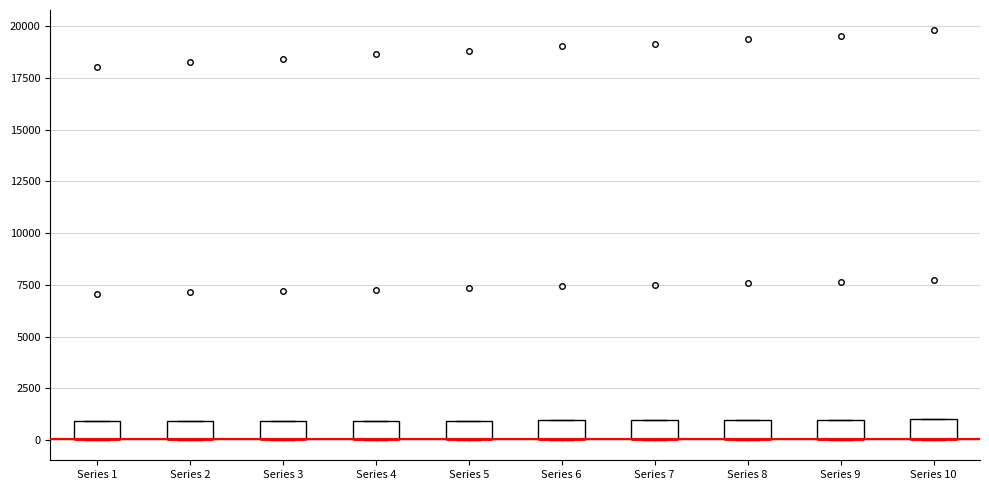

Reading left to right, read every box against the y-axis: the position of its median line, the range the box covers, and the ends of its whiskers. The values are not printed on the chart, so give them approximately, as read against the axis.

Series 1: median 0 (drawn on the box's lower edge), box 0 to 1000, whiskers 0 to 1000
Series 2: median 0 (drawn on the box's lower edge), box 0 to 1000, whiskers 0 to 1000
Series 3: median 0 (drawn on the box's lower edge), box 0 to 1000, whiskers 0 to 1000
Series 4: median 0 (drawn on the box's lower edge), box 0 to 1000, whiskers 0 to 1000
Series 5: median 0 (drawn on the box's lower edge), box 0 to 1000, whiskers 0 to 1000
Series 6: median 0 (drawn on the box's lower edge), box 0 to 1000, whiskers 0 to 1000
Series 7: median 0 (drawn on the box's lower edge), box 0 to 1000, whiskers 0 to 1000
Series 8: median 0 (drawn on the box's lower edge), box 0 to 1000, whiskers 0 to 1000
Series 9: median 0 (drawn on the box's lower edge), box 0 to 1000, whiskers 0 to 1000
Series 10: median 0 (drawn on the box's lower edge), box 0 to 1000, whiskers 0 to 1000